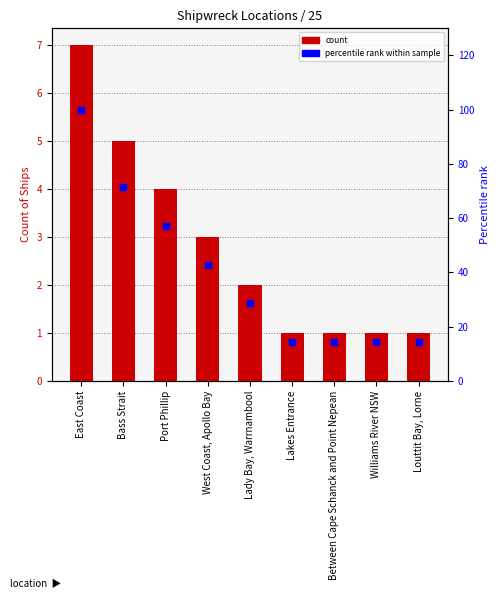

Which series has the largest total across all categories?

percentile rank within sample